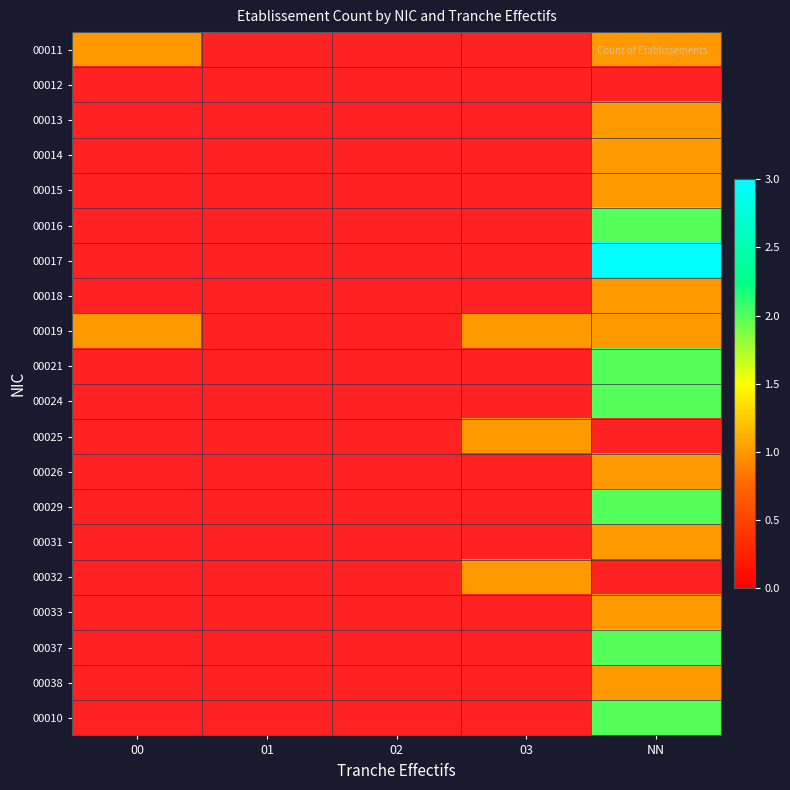

Is the value of 00015 at 03 greater than the value of 00011 at 02?

No